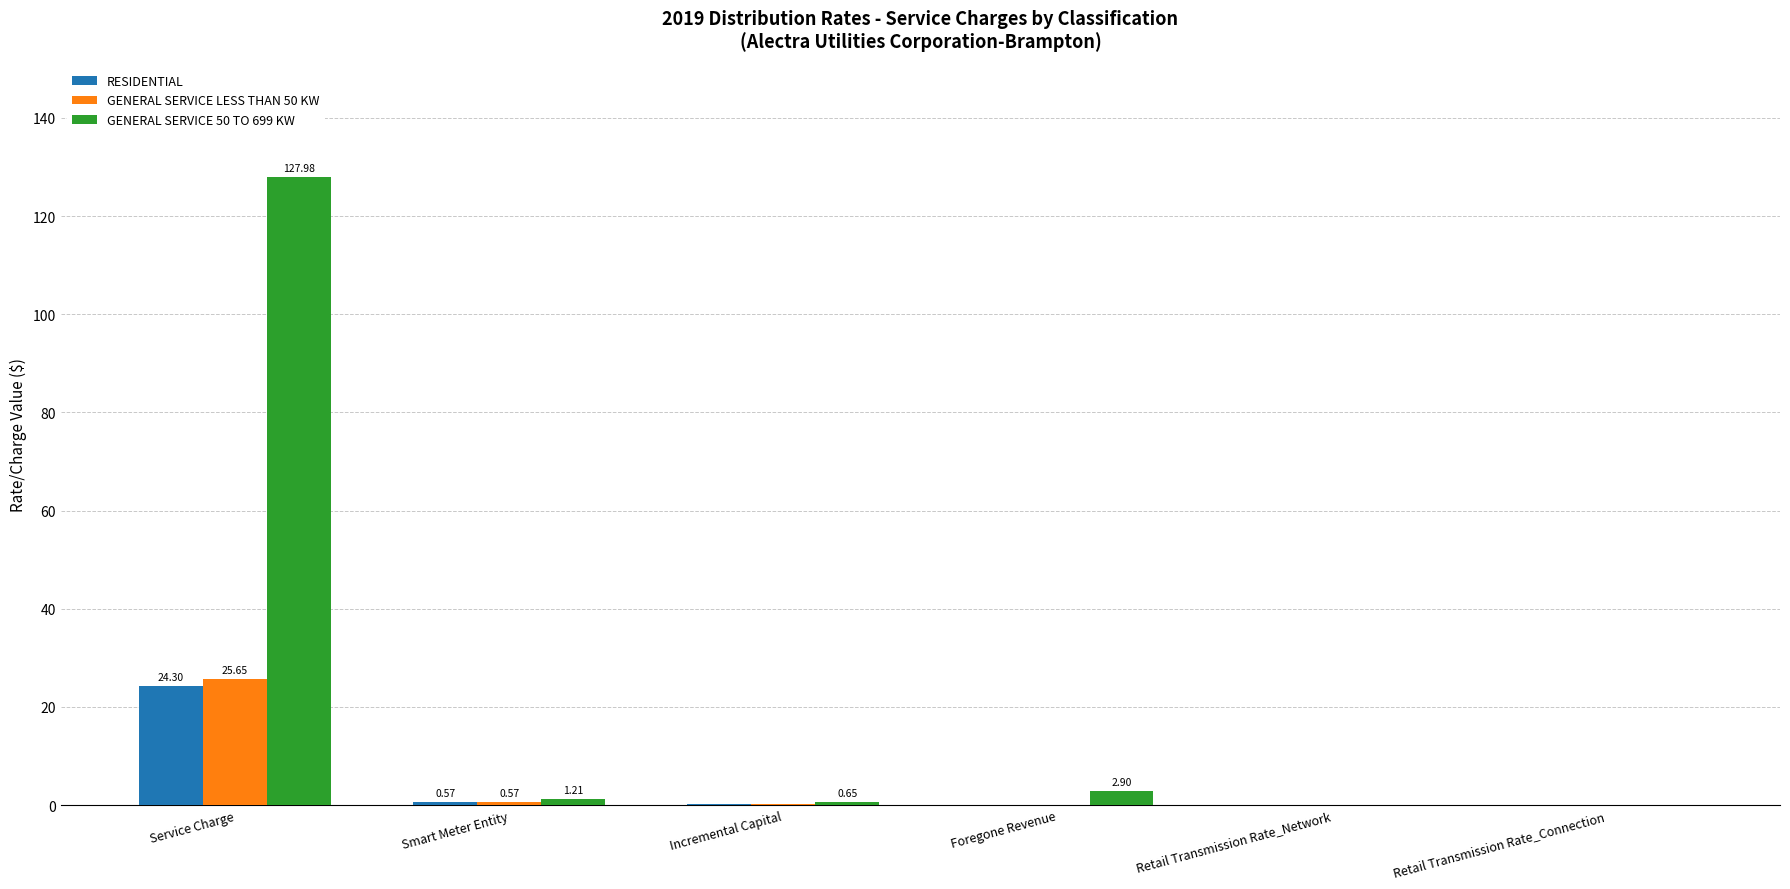

What are all the series names shown in the legend?

RESIDENTIAL, GENERAL SERVICE LESS THAN 50 KW, GENERAL SERVICE 50 TO 699 KW